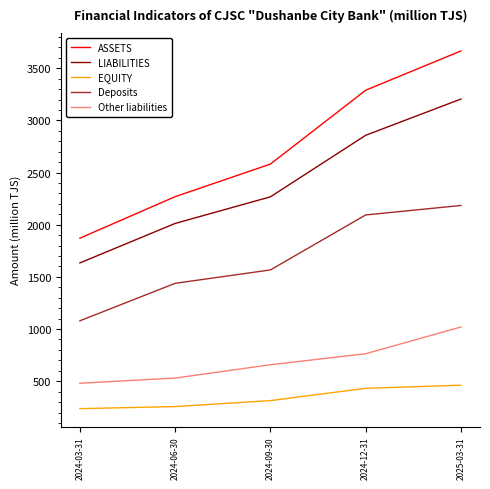

True or false: Other liabilities and EQUITY intersect in this chart.

False